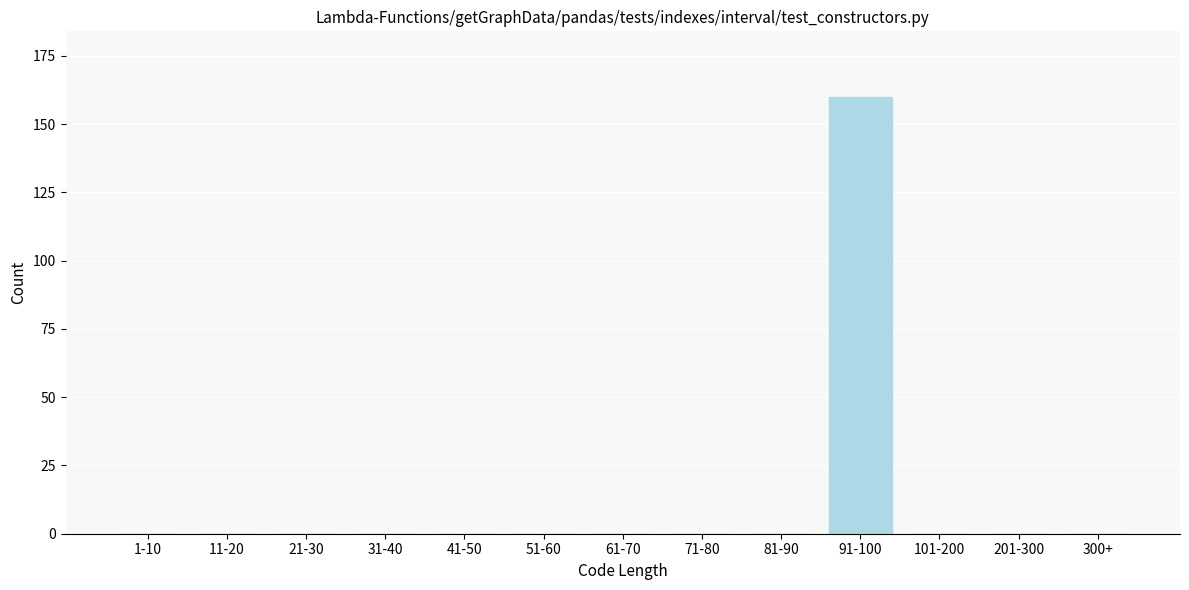

Reading left to right, what are all the values shown in this chart?

1-10=0	11-20=0	21-30=0	31-40=0	41-50=0	51-60=0	61-70=0	71-80=0	81-90=0	91-100=160	101-200=0	201-300=0	300+=0